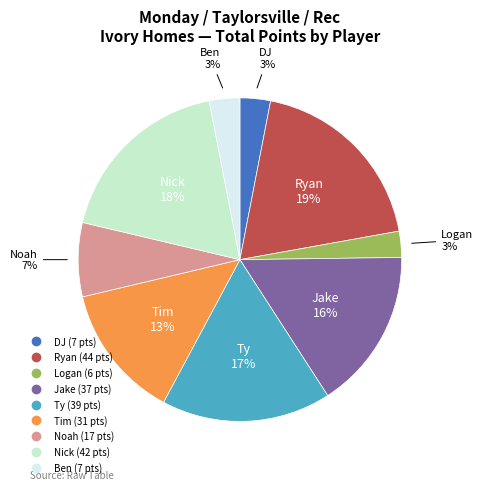

The Tim slice represents 13% of the pie. True or false?

True